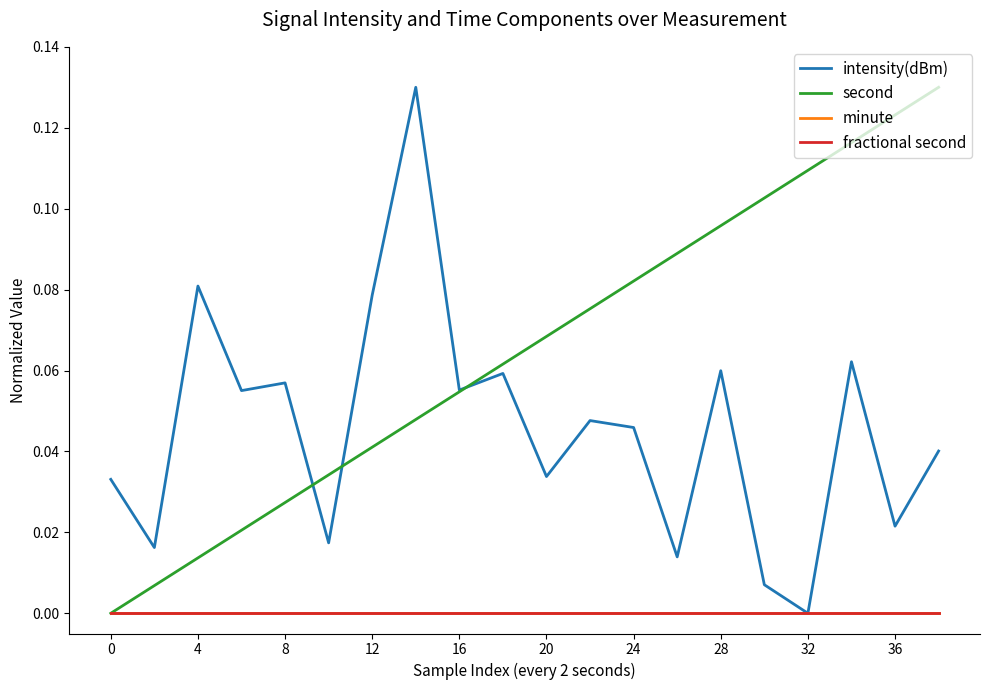

Reading left to right, extract all data points from this chart.

intensity(dBm): 0.0	0.0	0.1	0.1	0.1	0.0	0.1	0.1	0.1	0.1	0.0	0.0	0.0	0.0	0.1	0.0	0.0	0.1	0.0	0.0
second: 0.0	0.0	0.0	0.0	0.0	0.0	0.0	0.0	0.1	0.1	0.1	0.1	0.1	0.1	0.1	0.1	0.1	0.1	0.1	0.1
minute: 0.0	0.0	0.0	0.0	0.0	0.0	0.0	0.0	0.0	0.0	0.0	0.0	0.0	0.0	0.0	0.0	0.0	0.0	0.0	0.0
fractional second: 0.0	0.0	0.0	0.0	0.0	0.0	0.0	0.0	0.0	0.0	0.0	0.0	0.0	0.0	0.0	0.0	0.0	0.0	0.0	0.0